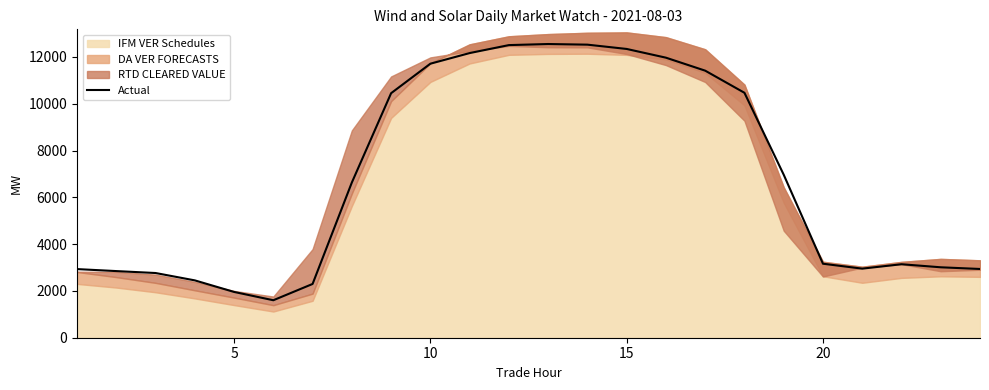

What is the minimum value for Actual?

1601.7